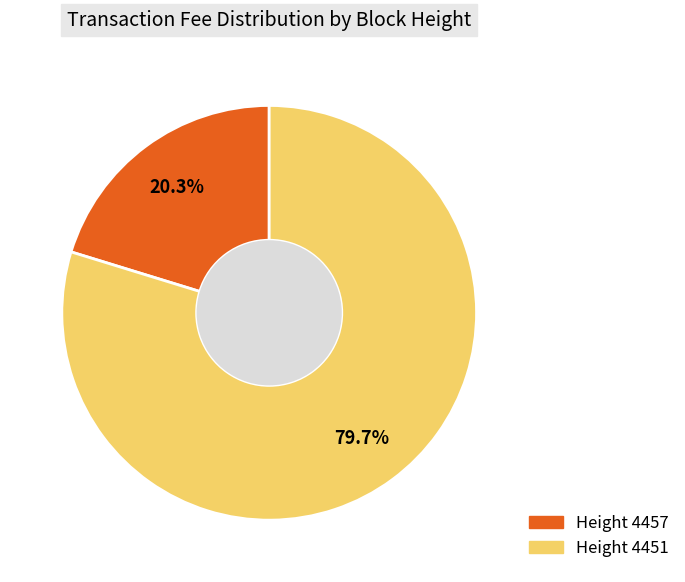

Is there a majority slice in this chart?

Yes